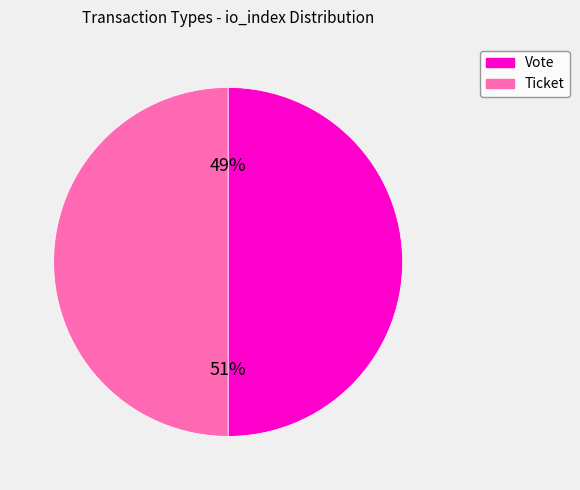

How many segments does this pie chart have?

2